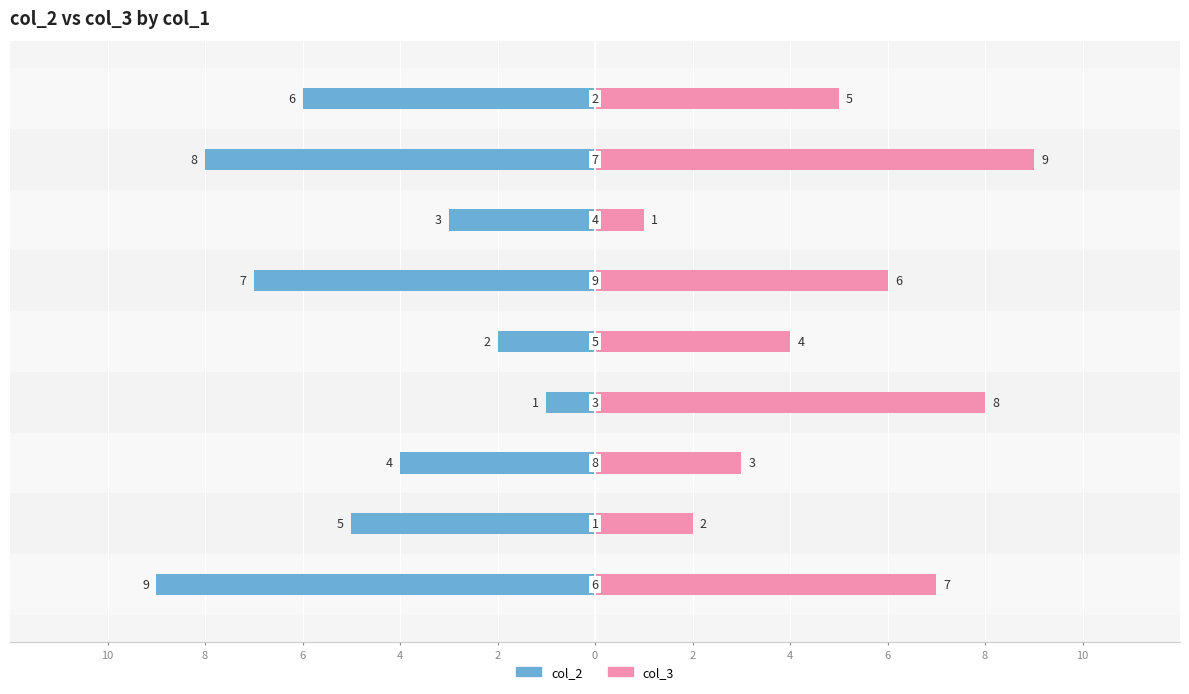

How many groups of bars are there?

9